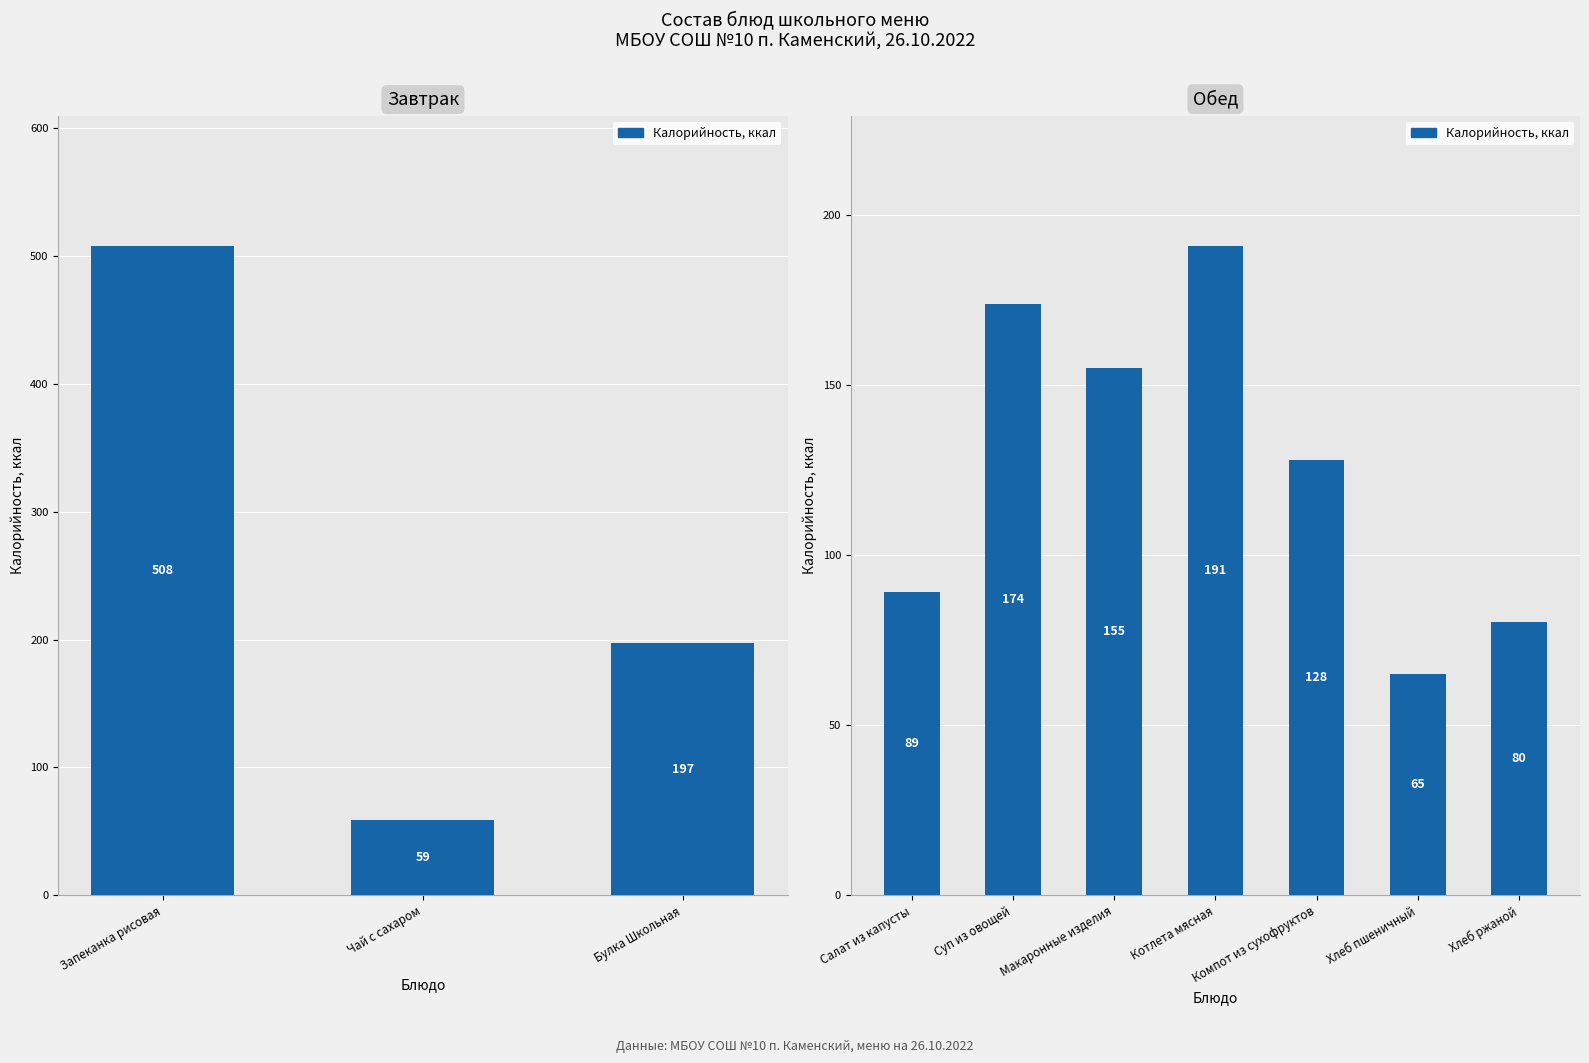

Does the chart contain any negative values?

No